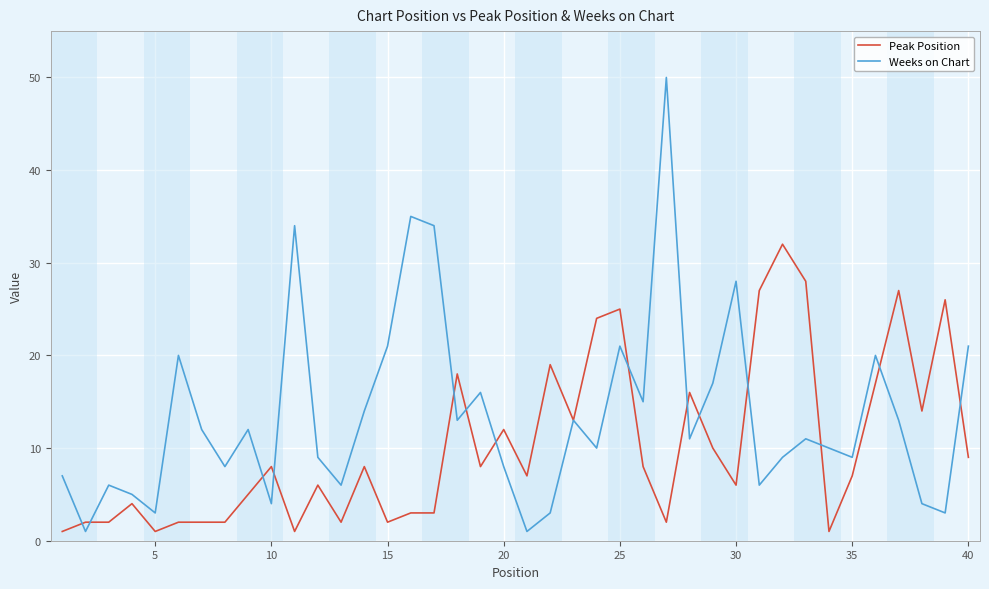

Rank the series by their average value, from lowest to highest.

Peak Position, Weeks on Chart